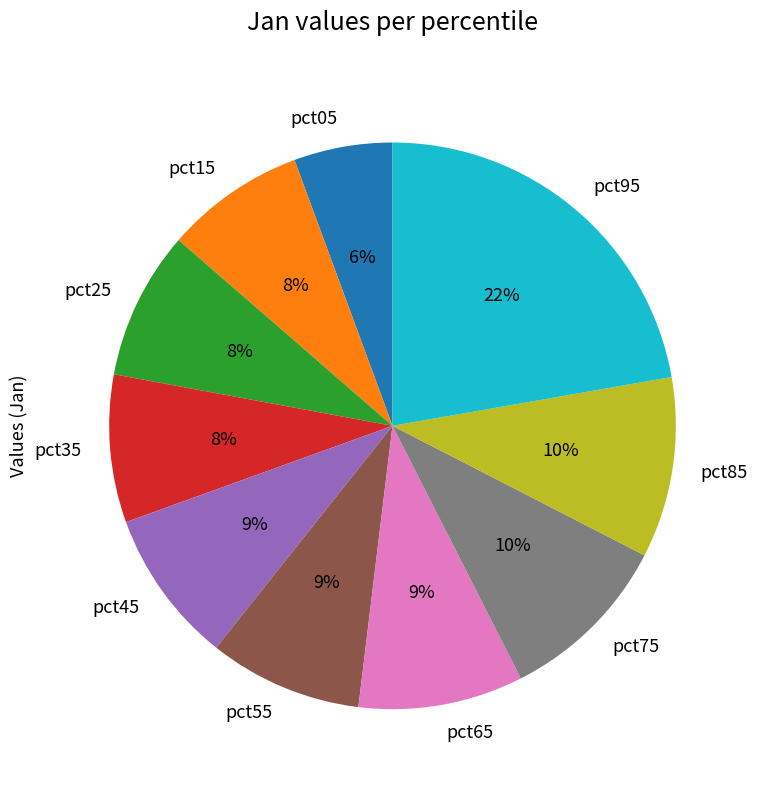

How many slices are in this pie chart?

10